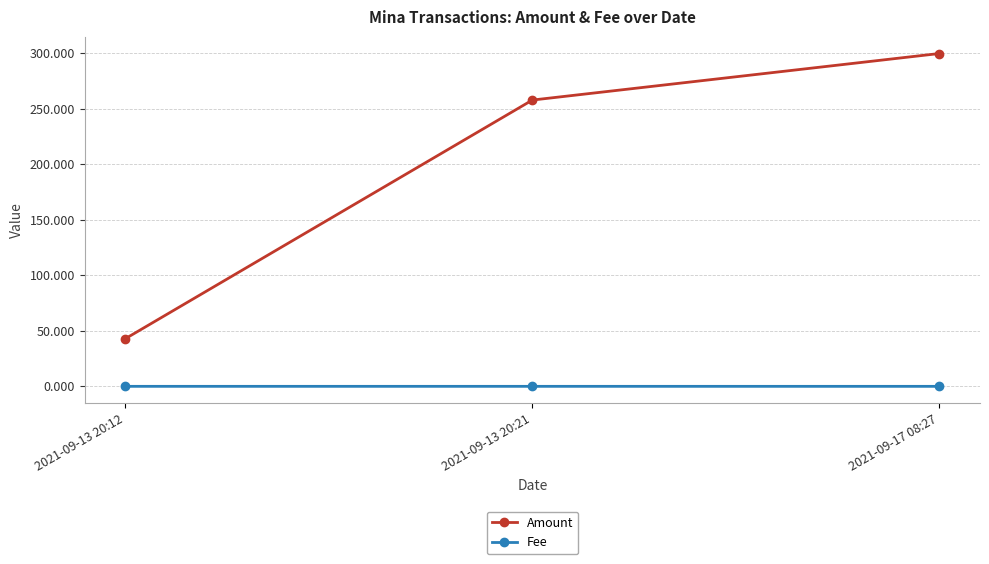

What is the label of the 2nd point from the right?

2021-09-13 20:21